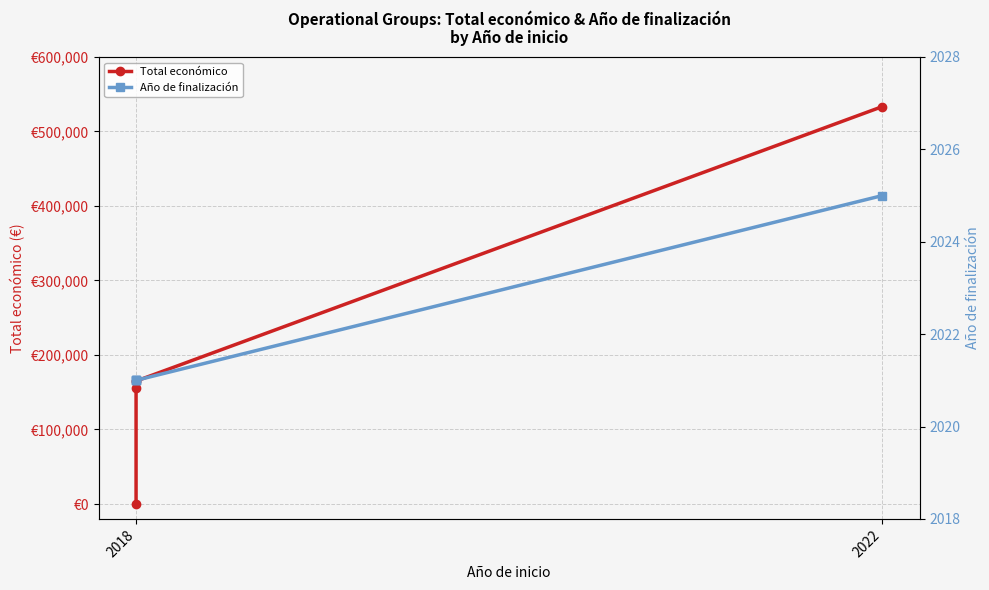

At which label does Año de finalización reach its minimum?

2018